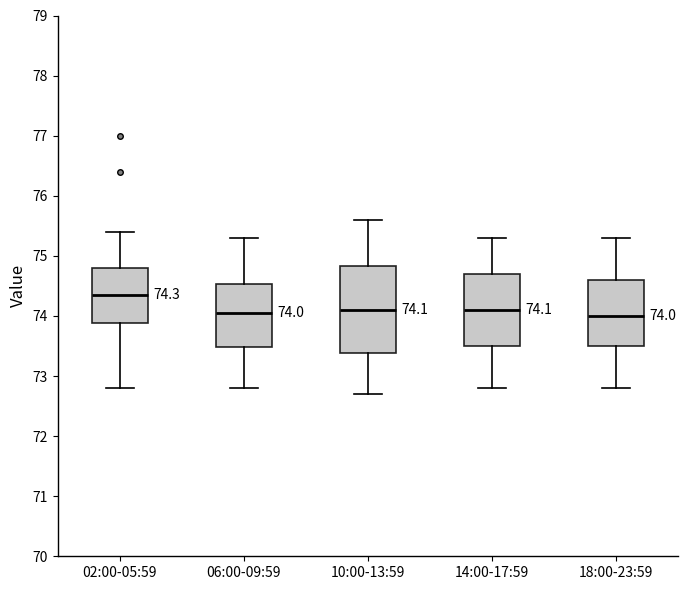

Which box's median line is the highest?

02:00-05:59